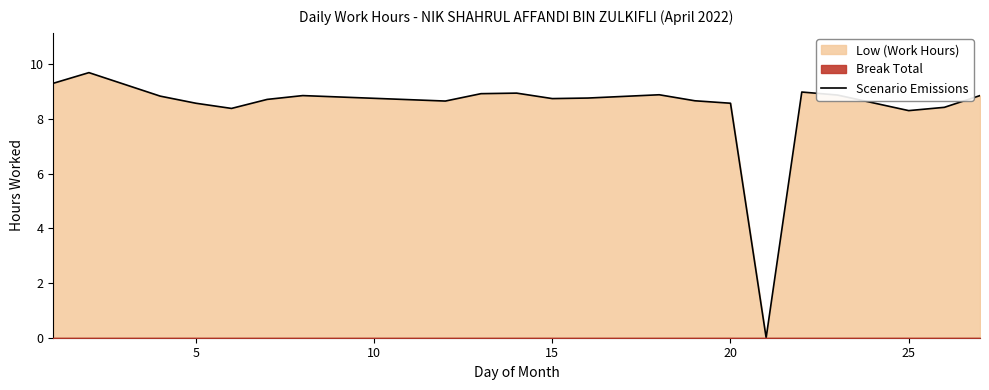

True or false: Scenario Emissions has a value of 8.6 at 5.

True